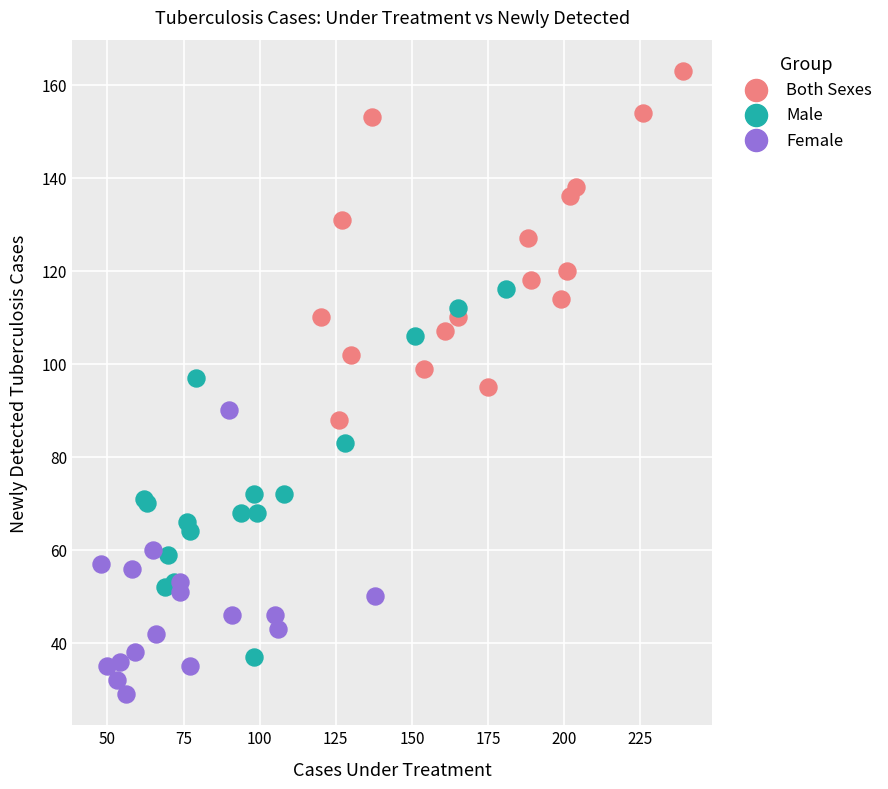

Which series contains the lowest Y value?

Female